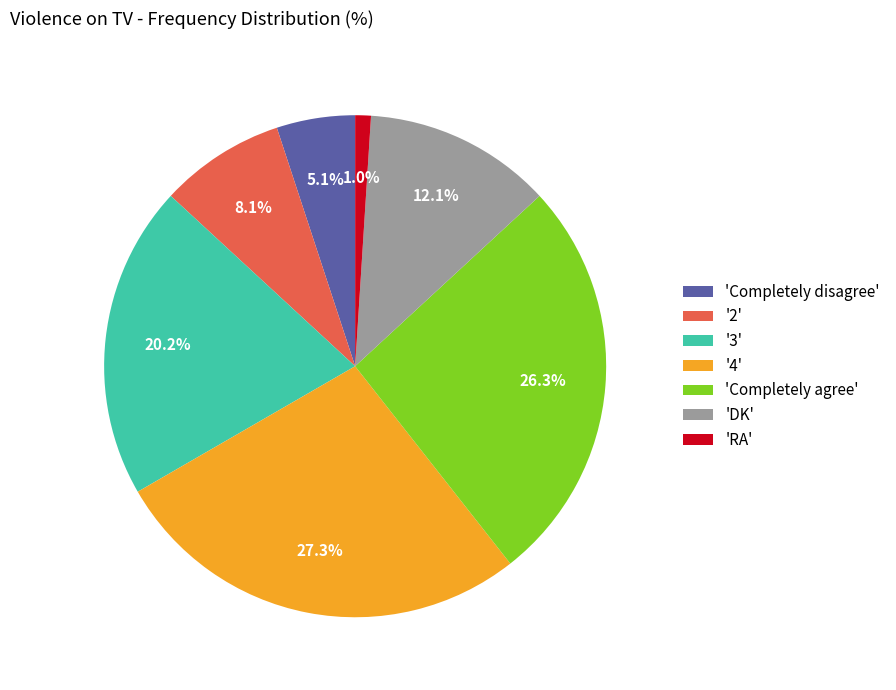

Which has a higher value, '3' or 'RA'?

'3'